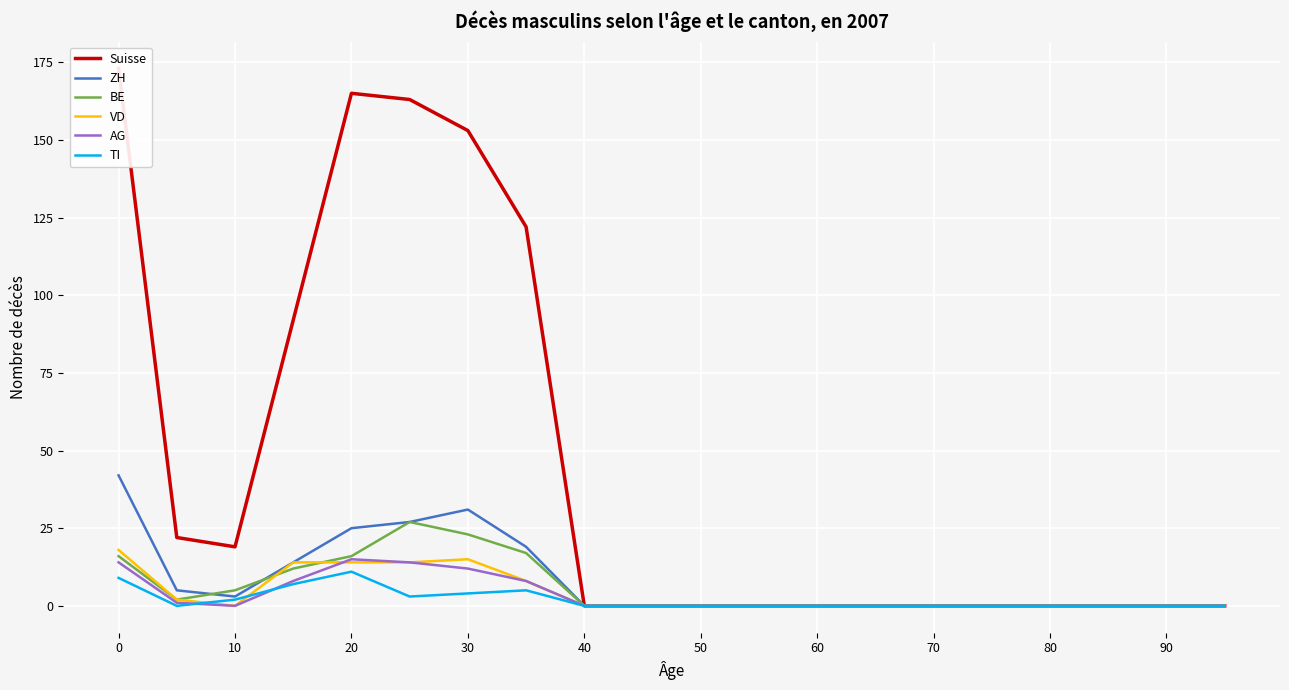

True or false: ZH has a value of 25 at 0.

False